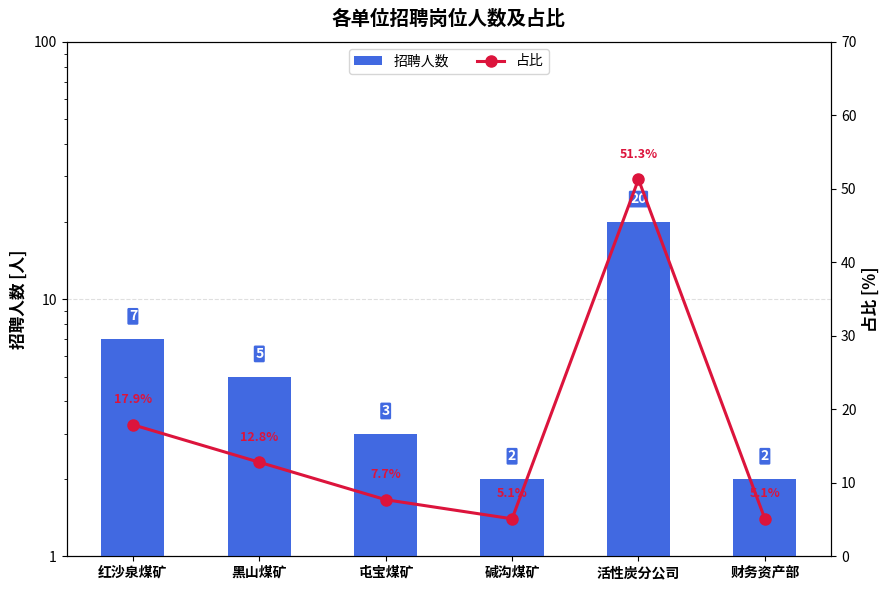

List the labels in order of 占比 value, largest first.

活性炭分公司, 红沙泉煤矿, 黑山煤矿, 屯宝煤矿, 碱沟煤矿, 财务资产部